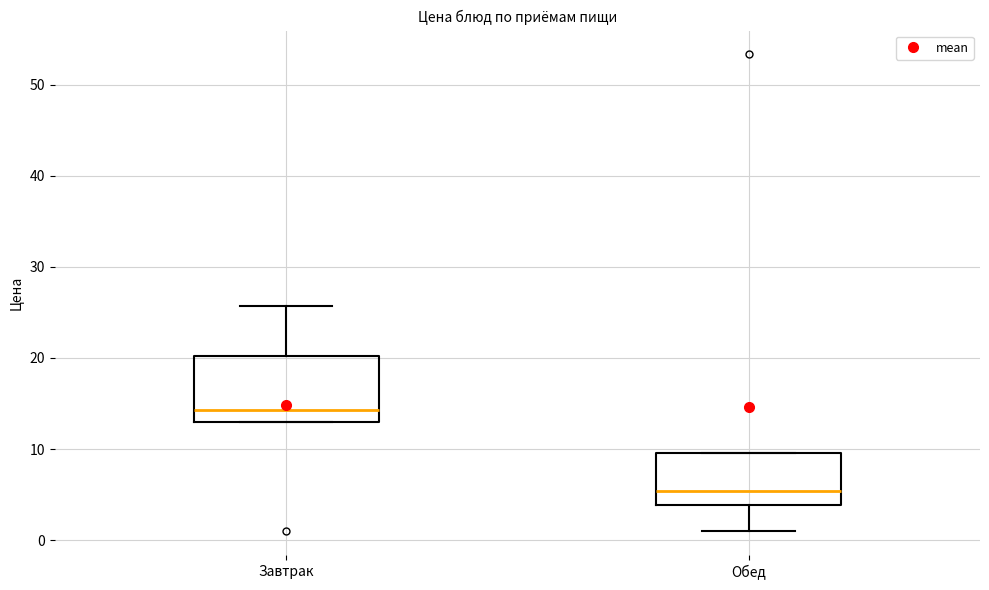

Where is the lower edge of the box for Завтрак on the y-axis? The values are not printed on the chart, so give them approximately, as read against the axis.

13